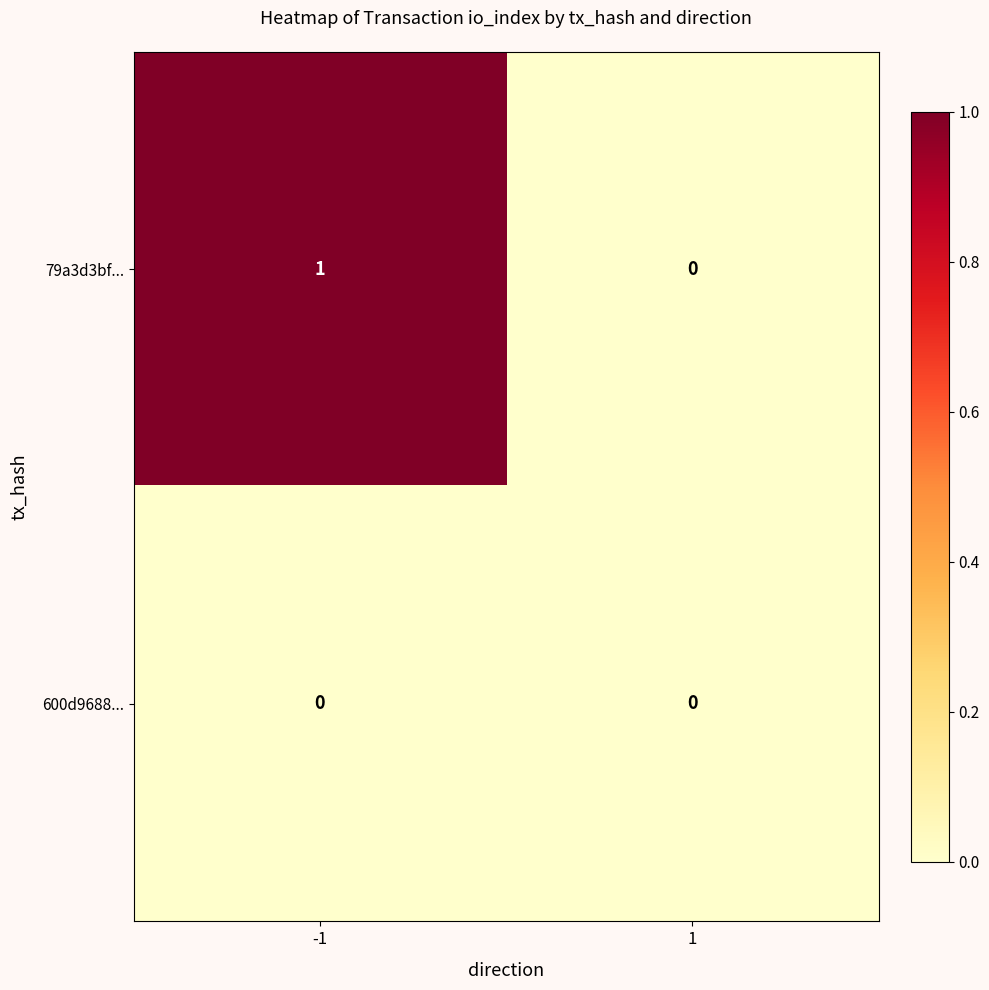

Reading left to right, what are all the values shown in this chart?

79a3d3bf...: 1	0
600d9688...: 0	0